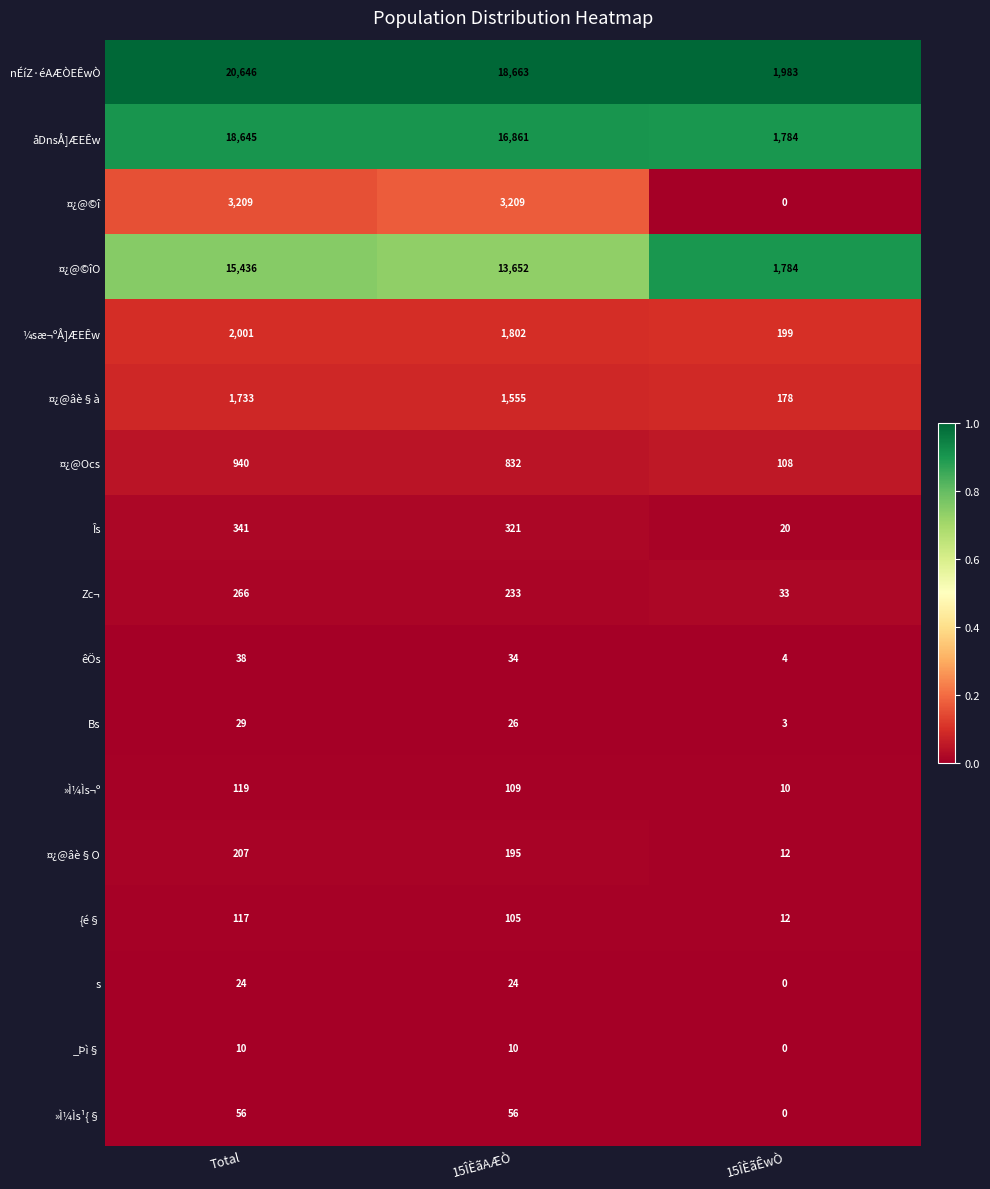

How many series are shown in this chart?

17